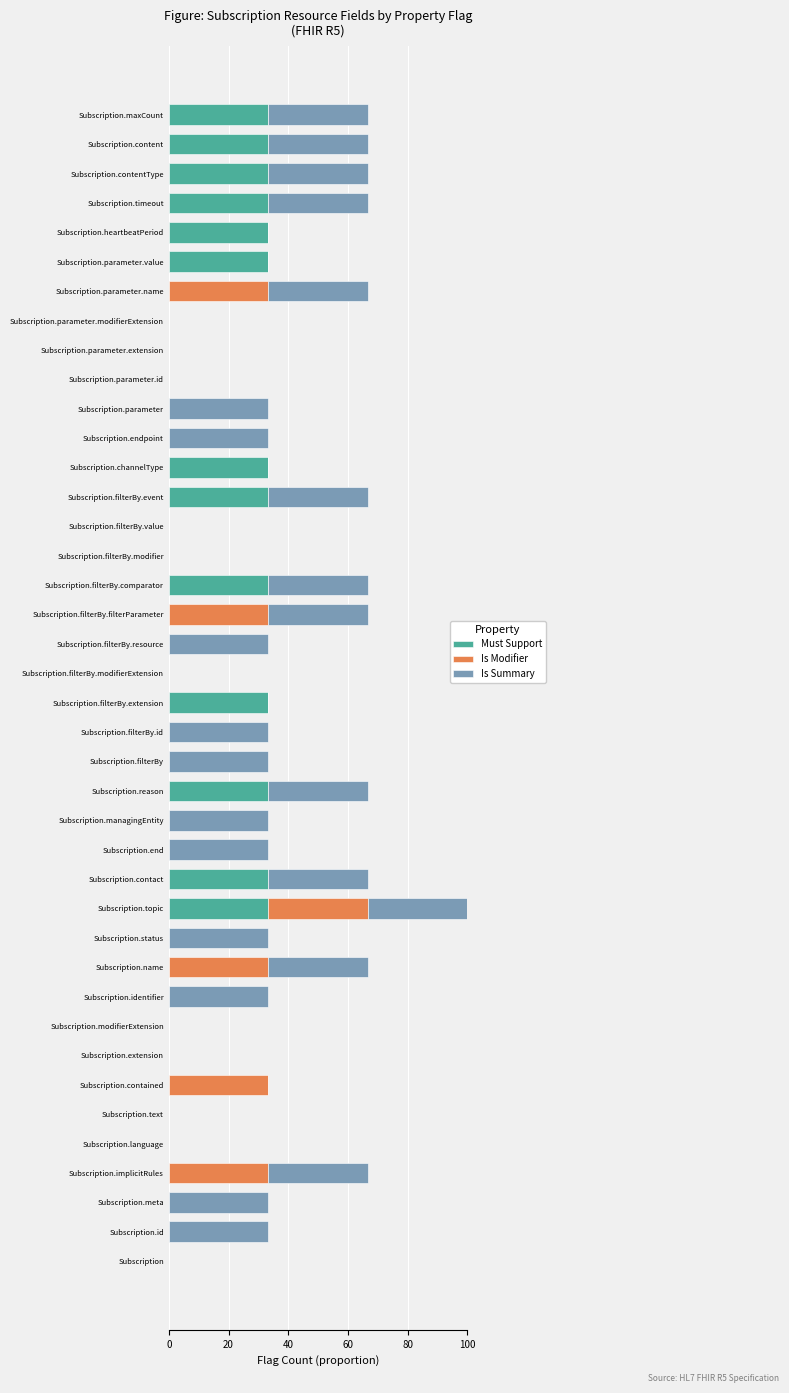

What is the total value across all series at Subscription.contact?

66.7